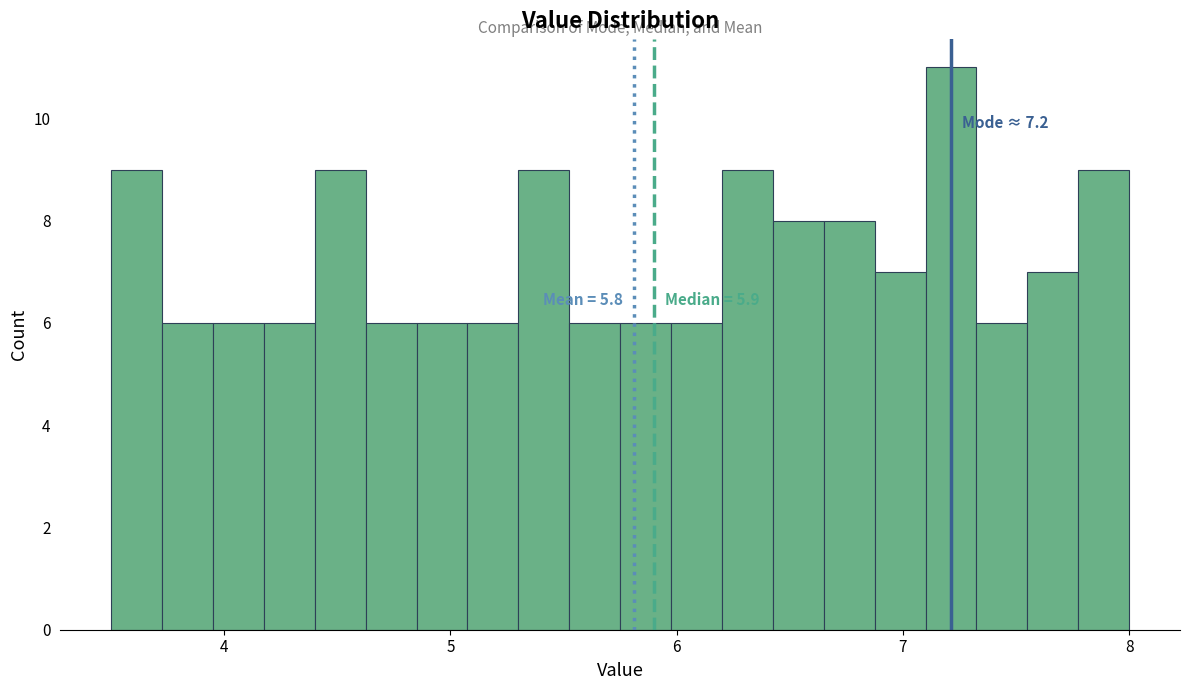

Around what value on the x-axis is the tallest bar? Give the approximate position of its centre, as read against the axis.

7.2